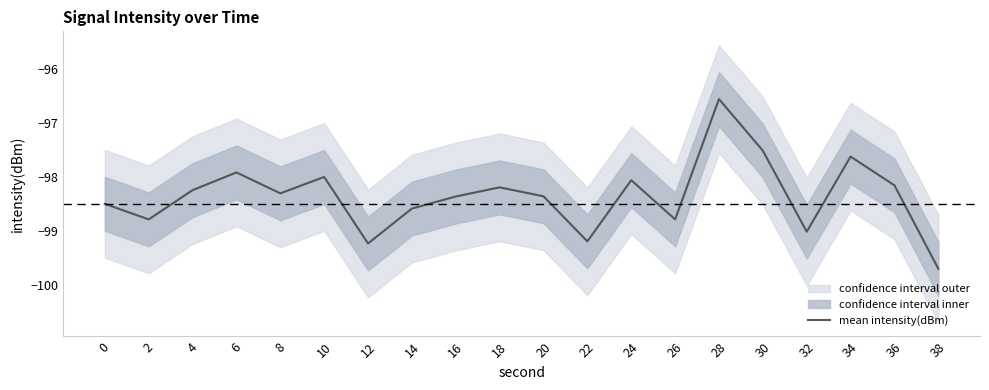

At which category does the chart reach its minimum across all series?

38